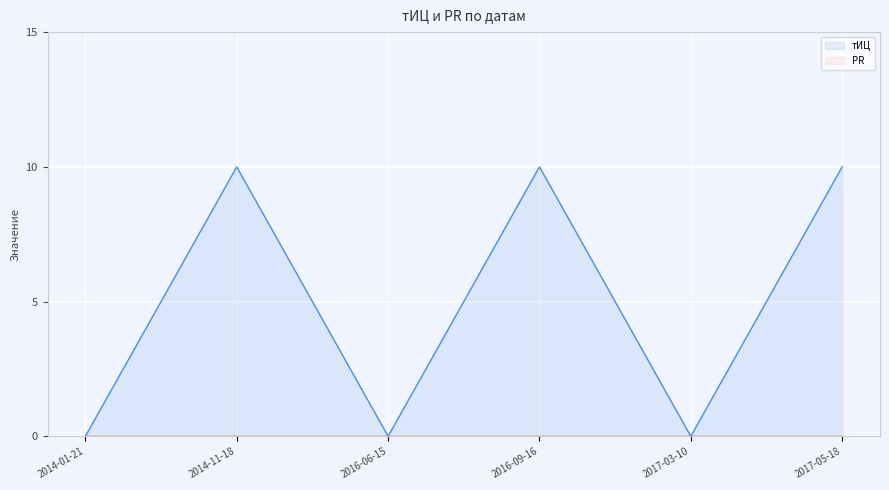

How many positive values are there?

3